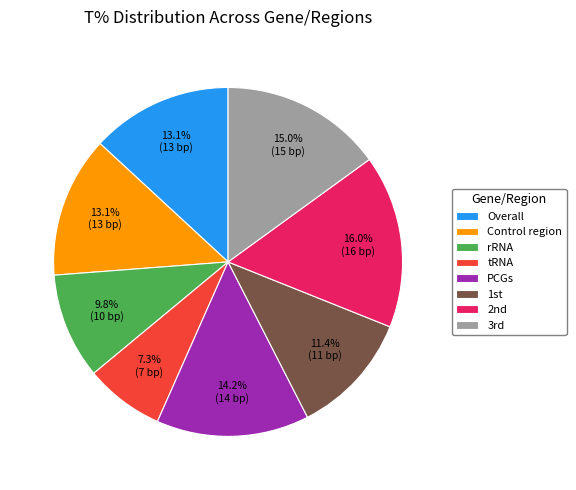

Does Overall represent more than half of the total?

No